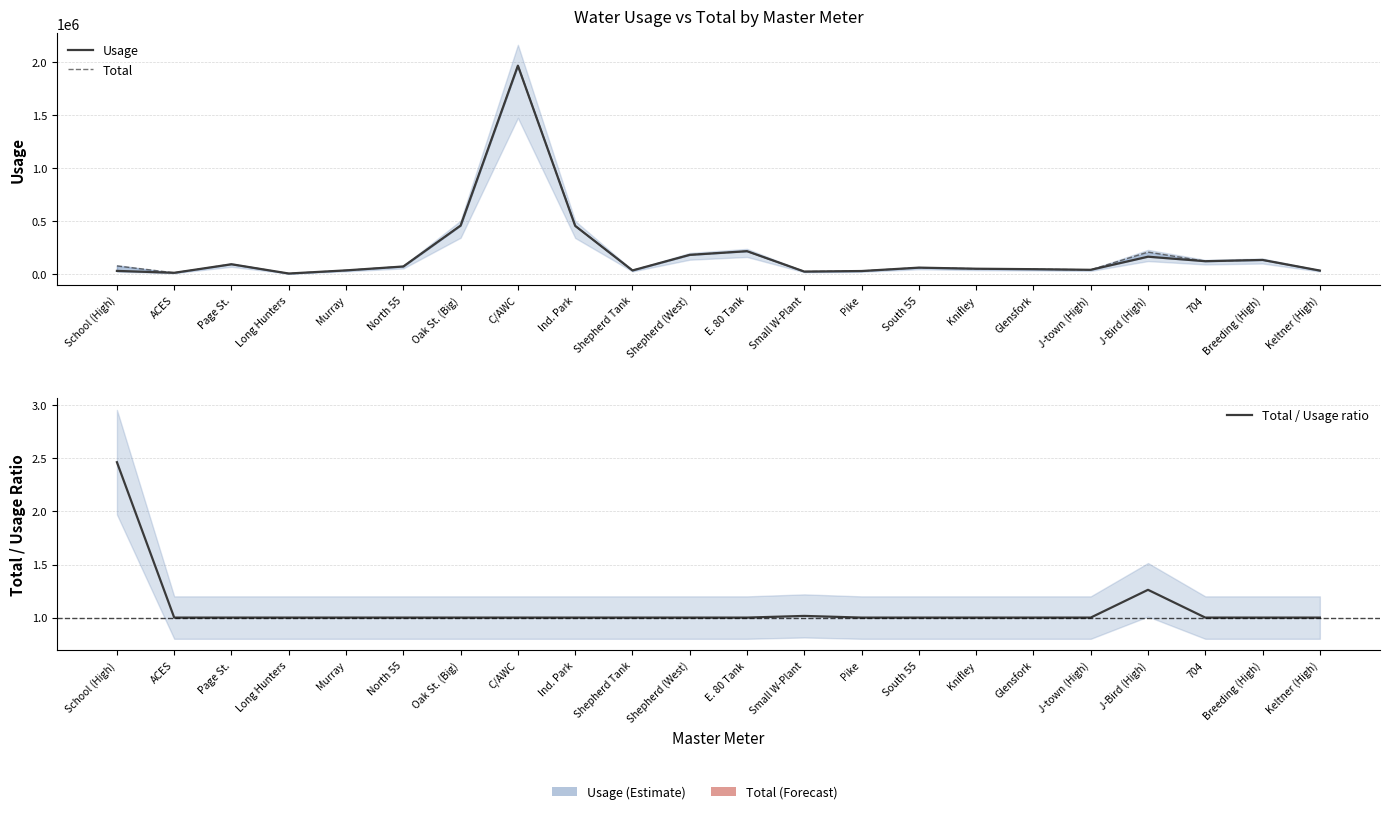

Reading left to right, list all the values displayed in this chart.

Usage: 32000.0	14000.0	94580.0	7220.0	36910.0	73660.0	459900.0	1969000.0	457000.0	36340.0	183340.0	218000.0	25480.0	30760.0	62700.0	52400.0	48200.0	42200.0	166000.0	123500.0	135370.0	35000.0
Total: 78870.0	14000.0	94580.0	7220.0	36910.0	73660.0	459900.0	1969000.0	457000.0	36340.0	183340.0	218000.0	25880.0	30760.0	62700.0	52400.0	48200.0	42200.0	209460.0	123500.0	135370.0	35000.0
Total / Usage ratio: 2.5	1.0	1.0	1.0	1.0	1.0	1.0	1.0	1.0	1.0	1.0	1.0	1.0	1.0	1.0	1.0	1.0	1.0	1.3	1.0	1.0	1.0